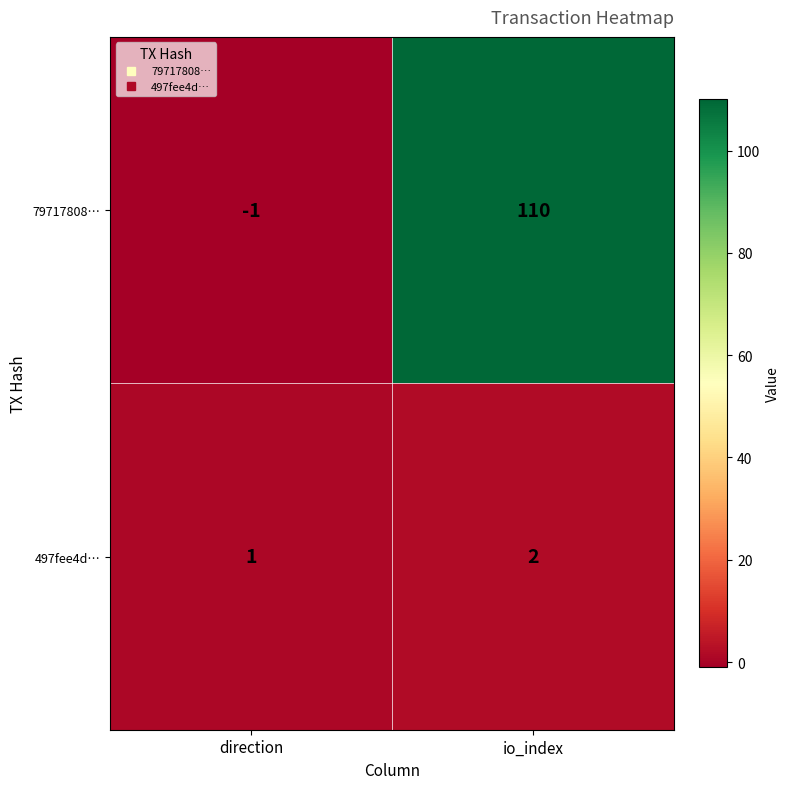

Reading left to right, what are all the values shown in this chart?

79717808…: direction=-1	io_index=110
497fee4d…: direction=1	io_index=2